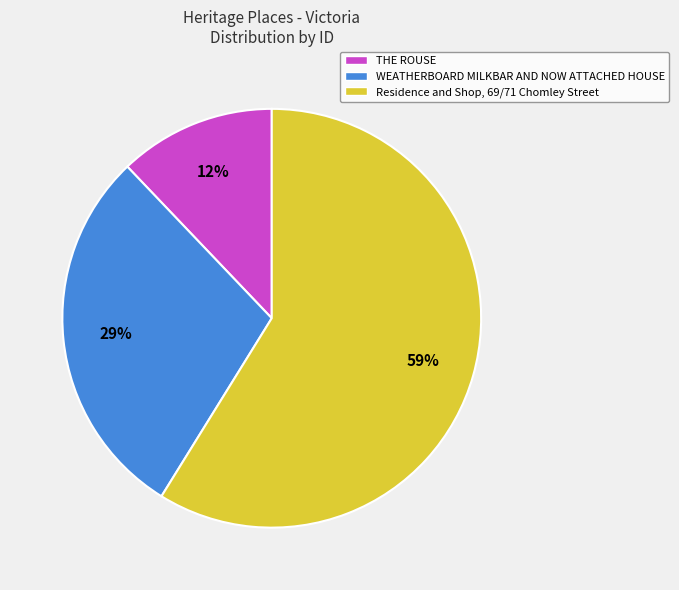

The Residence and Shop, 69/71 Chomley Street slice represents 59% of the pie. True or false?

True